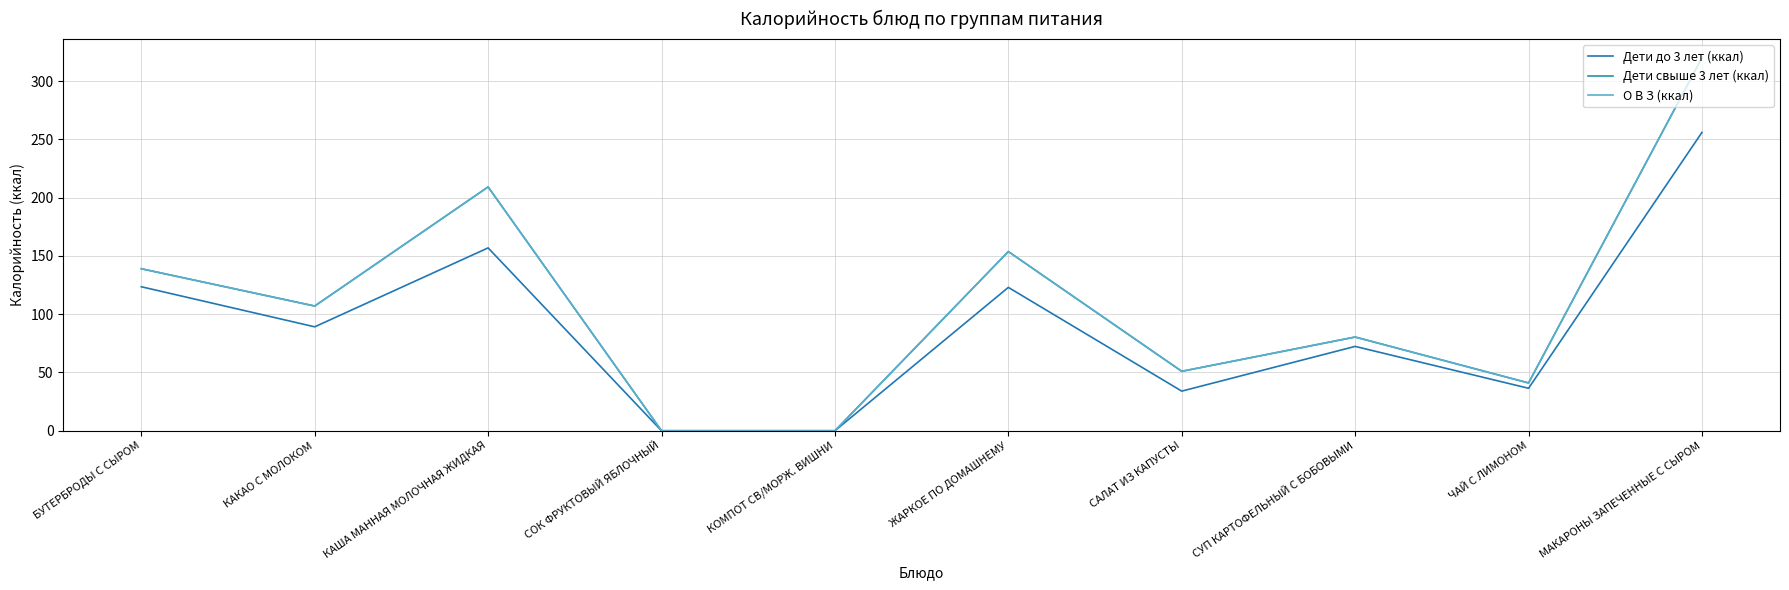

Which has a higher value, СОК ФРУКТОВЫЙ ЯБЛОЧНЫЙ or БУТЕРБРОДЫ С СЫРОМ?

БУТЕРБРОДЫ С СЫРОМ